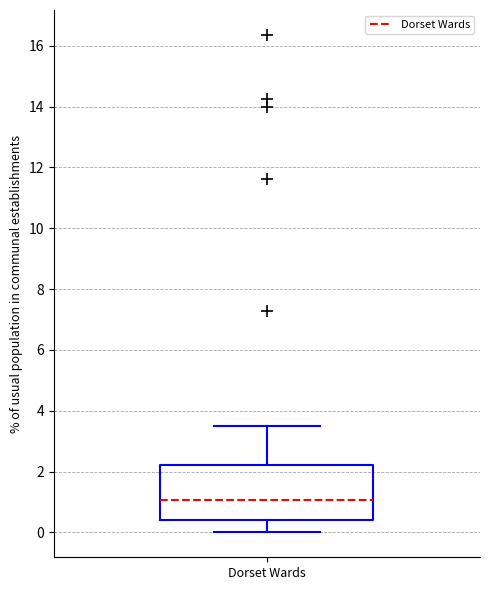

Transcribe this box plot: give where the median line is, the range the box spans, and where the two whiskers end, as read against the y-axis. The values are not printed on the chart, so give them approximately, as read against the axis.

median 1.0, box 0.4 to 2.2, whiskers 0.0 to 3.6